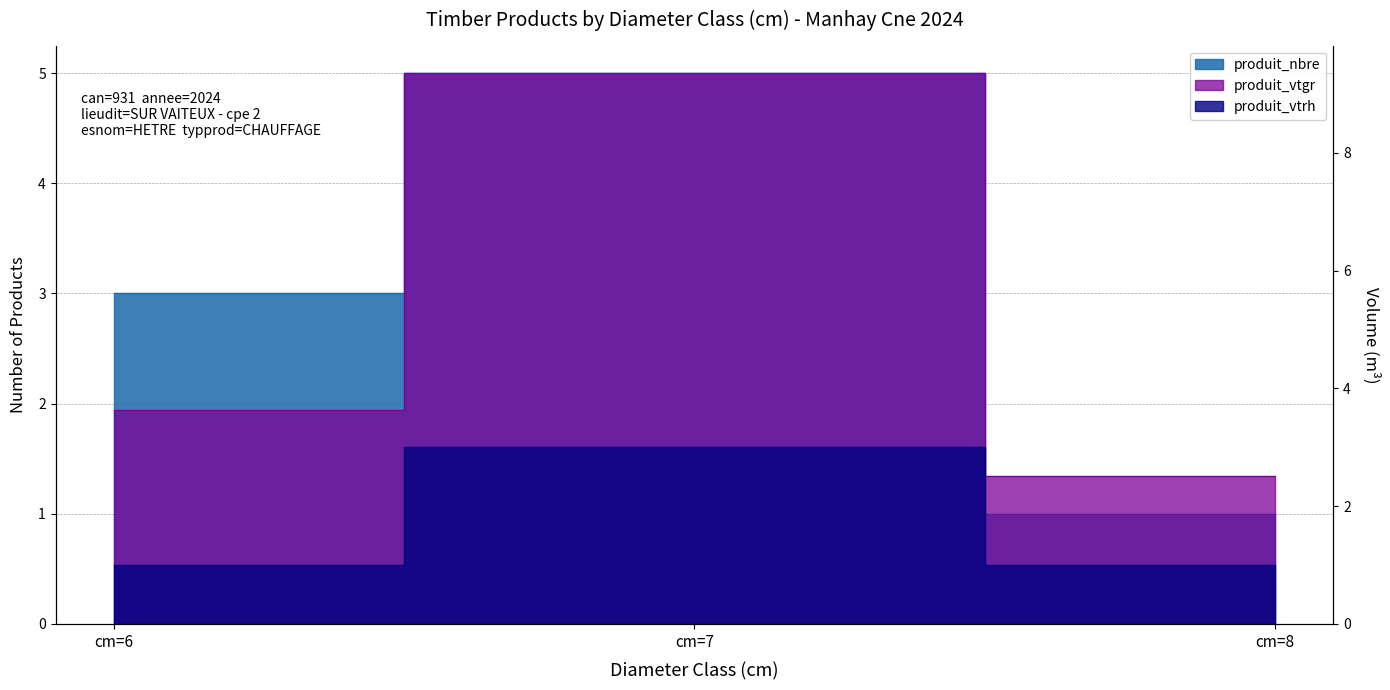

True or false: produit_vtrh has a value of 0.8 at cm=7.

False